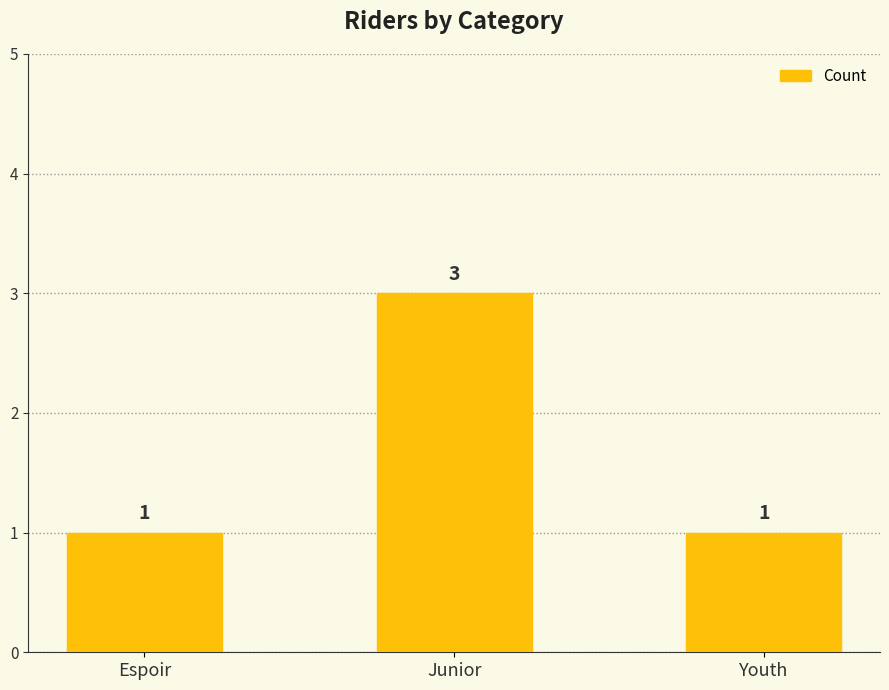

What is the ratio of the value at Youth to the value at Junior?

0.3